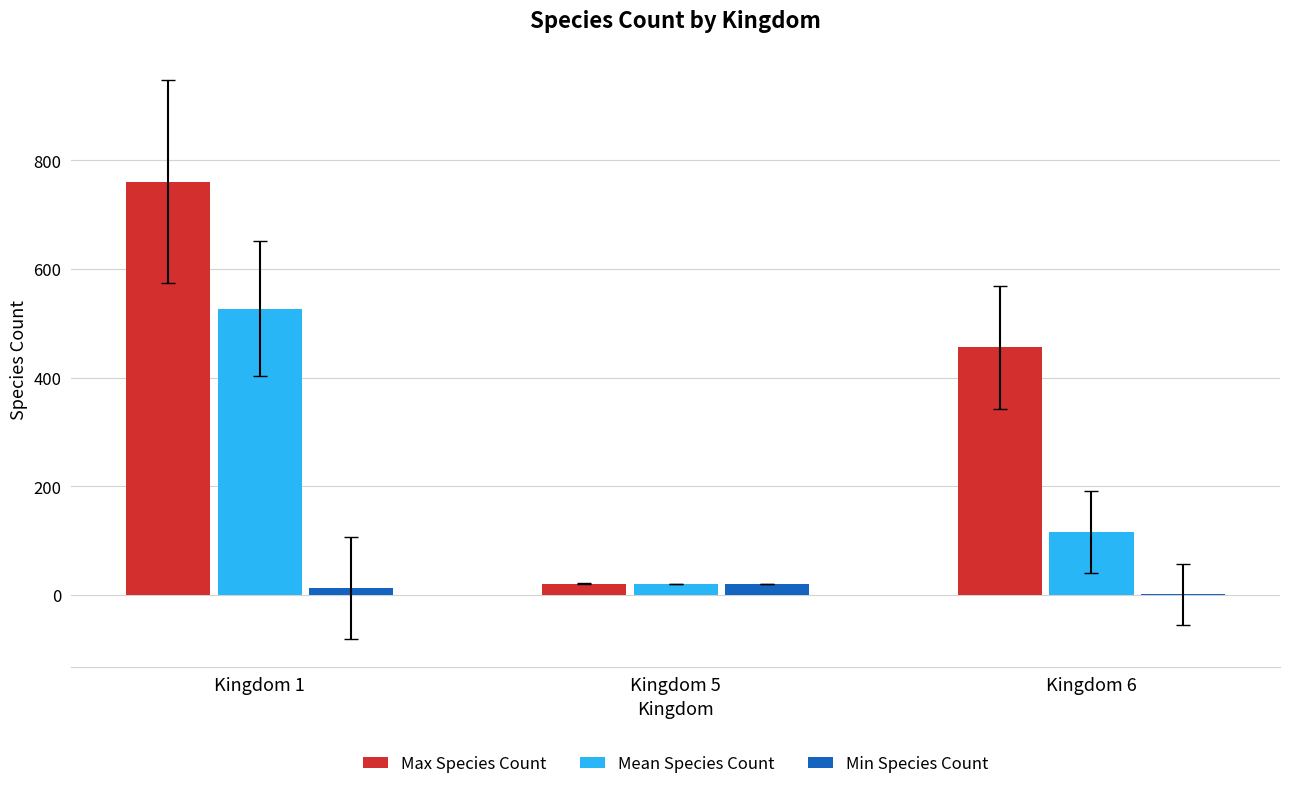

Which series has the widest spread of values?

Max Species Count